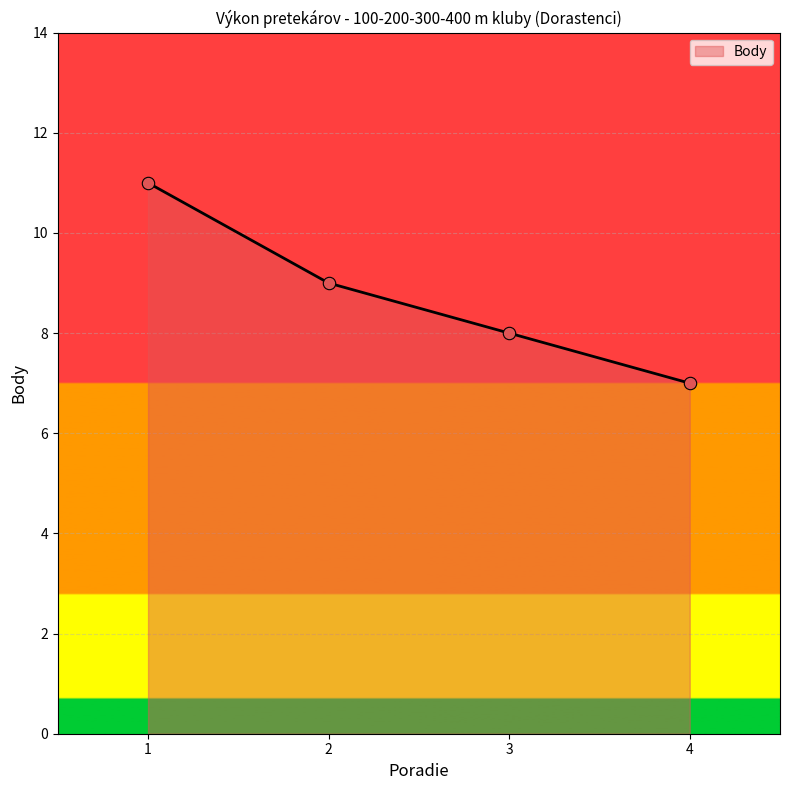

What is the ratio of the value at 1 to the value at 2?

1.2